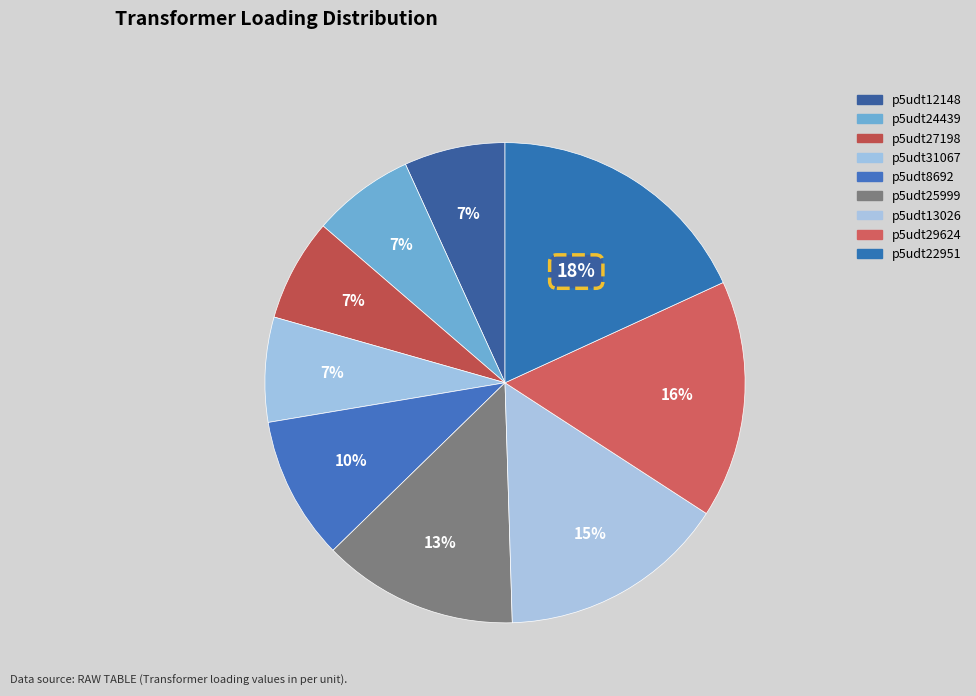

Rank the categories by value from lowest to highest.

p5udt12148, p5udt24439, p5udt27198, p5udt31067, p5udt8692, p5udt25999, p5udt13026, p5udt29624, p5udt22951